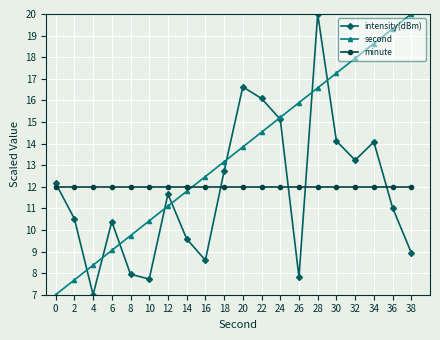

Is this an area chart (filled region under the line)?

No